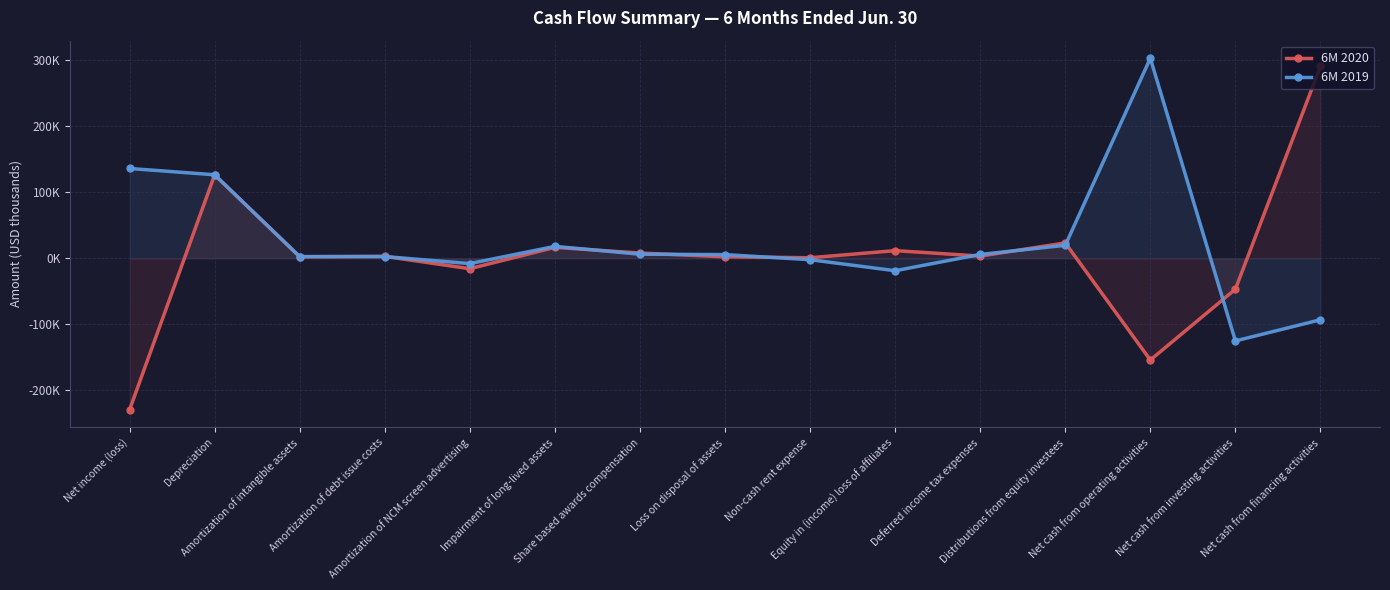

Reading left to right, extract all data points from this chart.

6M 2020: Net income (loss)=-229479	Depreciation=126387	Amortization of intangible assets=2450	Amortization of debt issue costs=2917	Amortization of NCM screen advertising=-15795	Impairment of long-lived assets=16619	Share based awards compensation=7974	Loss on disposal of assets=2330	Non-cash rent expense=833	Equity in (income) loss of affiliates=11634	Deferred income tax expenses=3380	Distributions from equity investees=23284	Net cash from operating activities=-154146	Net cash from investing activities=-46811	Net cash from financing activities=290970
6M 2019: Net income (loss)=136076	Depreciation=126551	Amortization of intangible assets=2484	Amortization of debt issue costs=2655	Amortization of NCM screen advertising=-8020	Impairment of long-lived assets=18078	Share based awards compensation=6190	Loss on disposal of assets=5604	Non-cash rent expense=-2150	Equity in (income) loss of affiliates=-18843	Deferred income tax expenses=5840	Distributions from equity investees=19665	Net cash from operating activities=303097	Net cash from investing activities=-125186	Net cash from financing activities=-93145